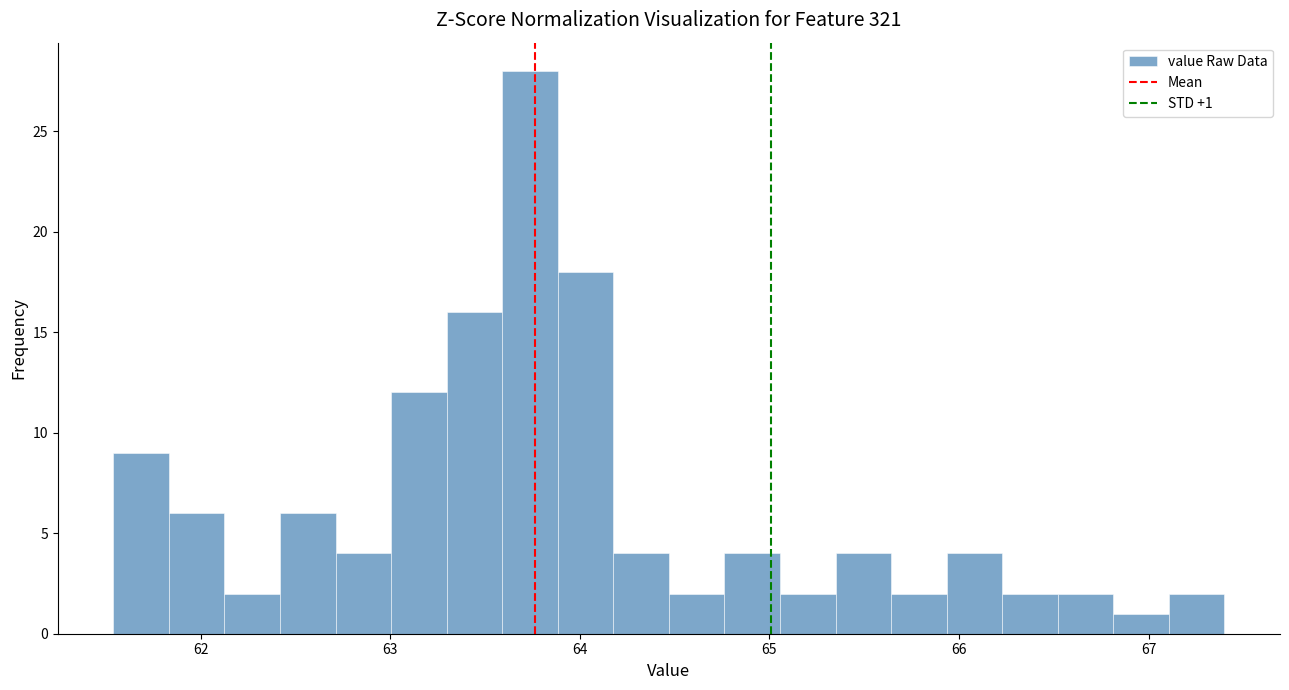

Around what value on the x-axis is the tallest bar? Give the approximate position of its centre, as read against the axis.

63.7